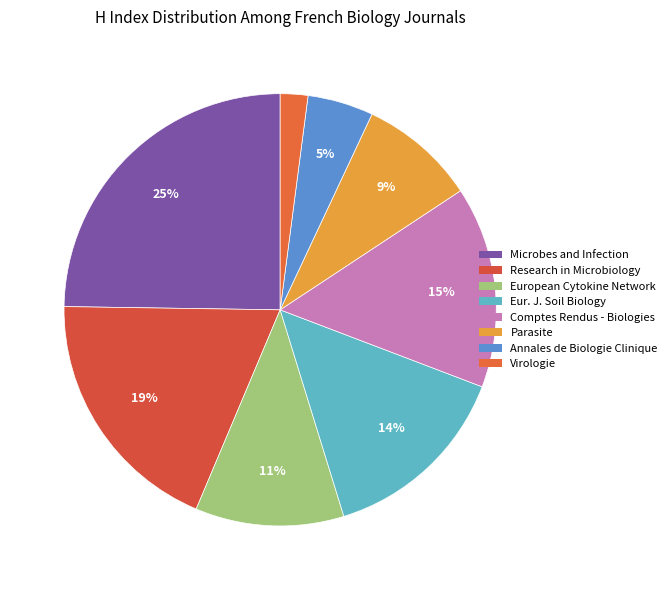

To the nearest percent, what is the difference between the largest and smallest slice percentages?

23%